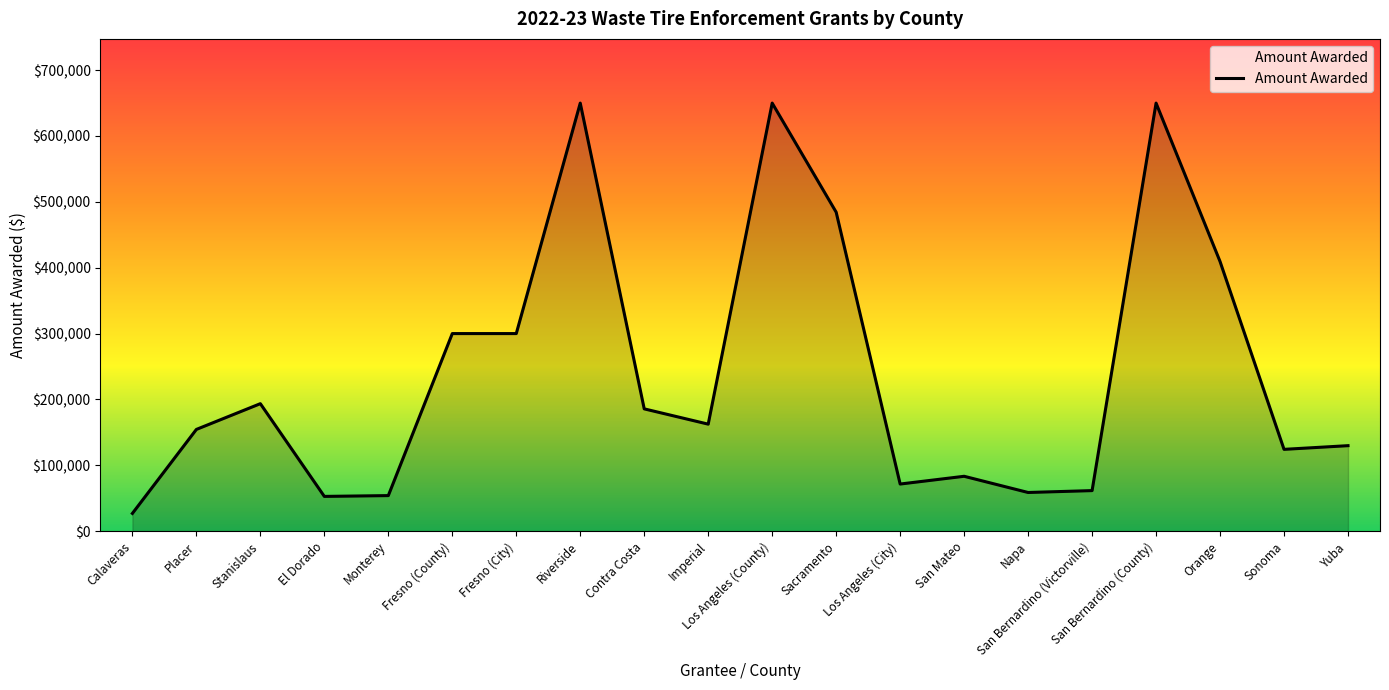

What is the minimum value shown in the chart?

26917